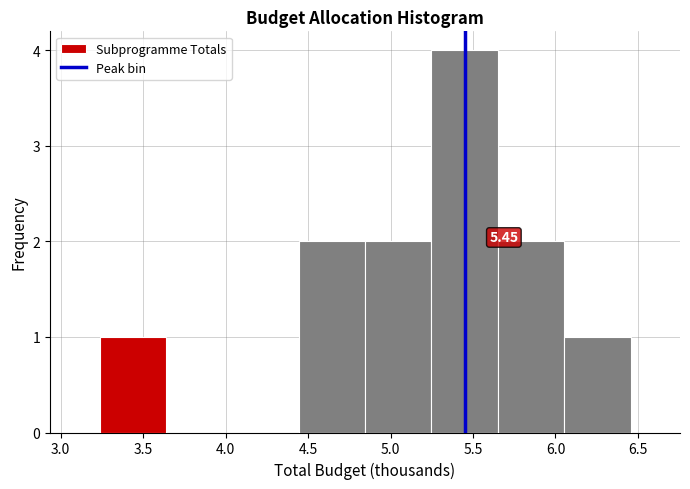

Which range on the x-axis has the tallest bar?

5.25 to 5.65